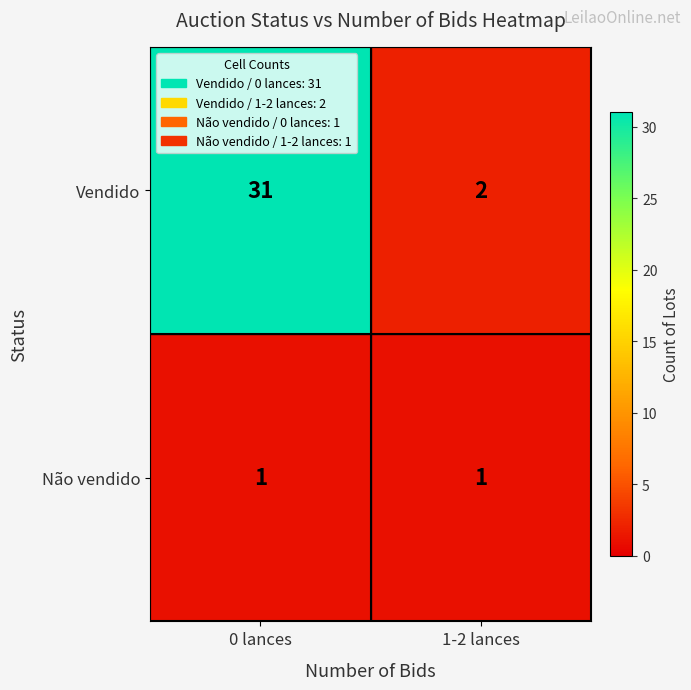

What is the smallest value displayed?

1